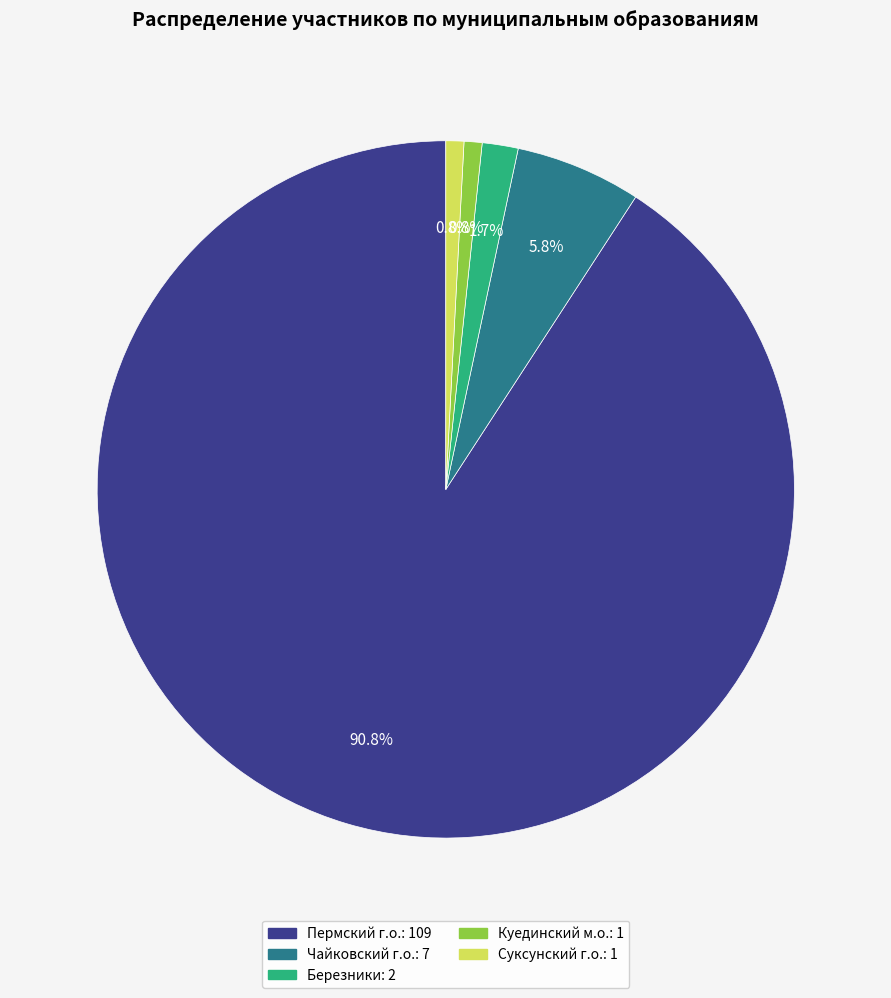

Count the number of slices in the pie.

5